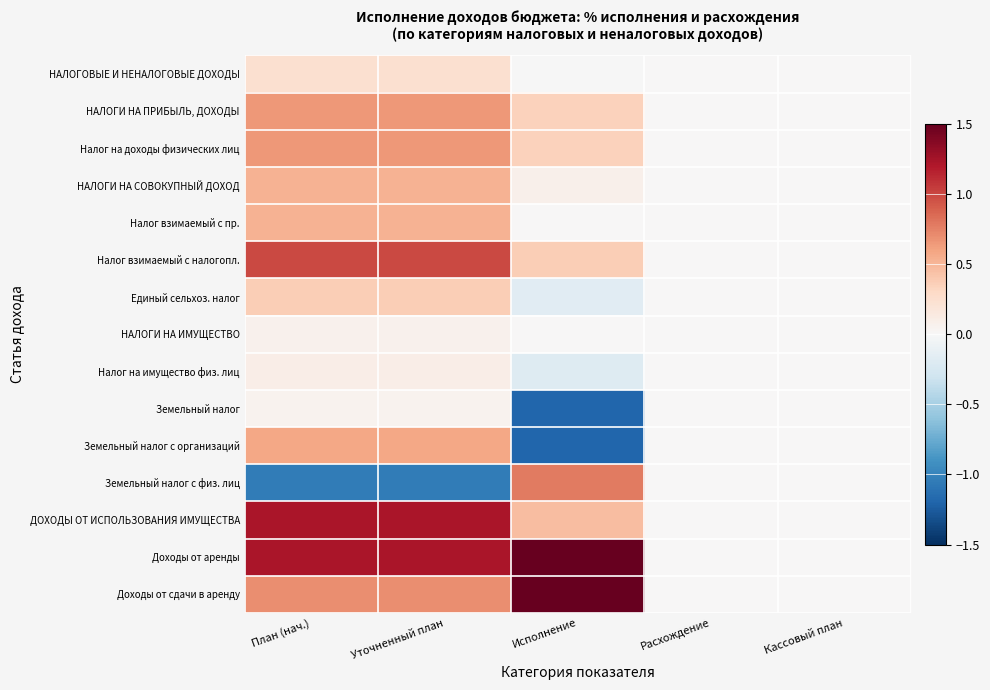

What is the difference between the highest and lowest values at Уточненный план?

2.3